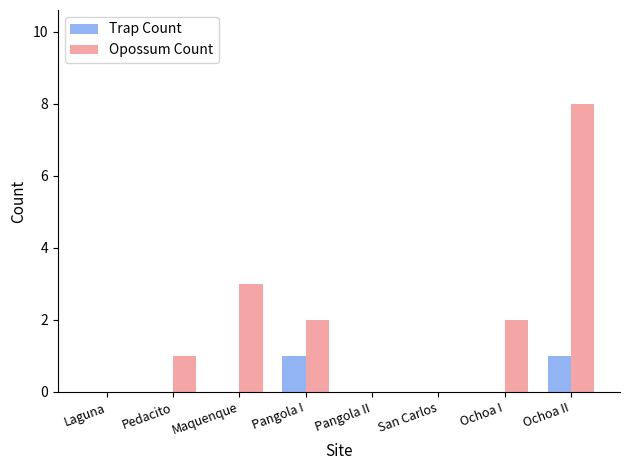

The value of Opossum Count at Pangola I is 2. True or false?

True